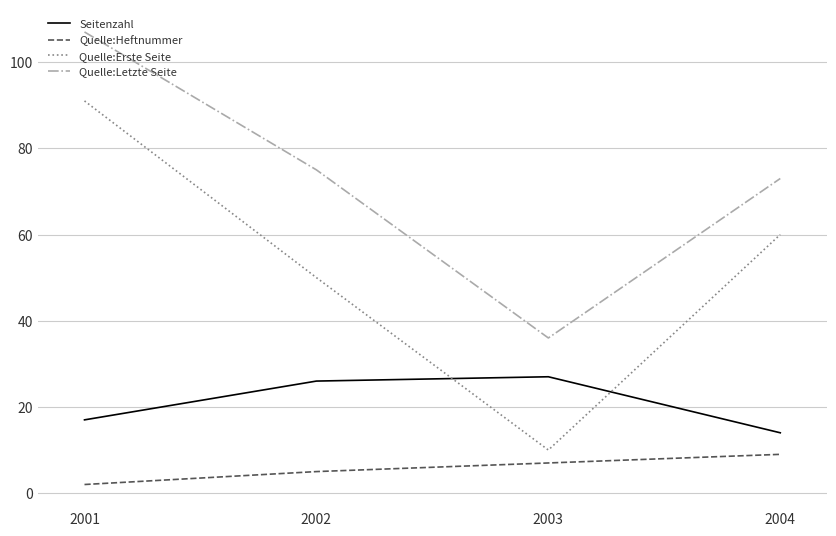

The Quelle:Erste Seite series shows 60 at 2004. True or false?

True